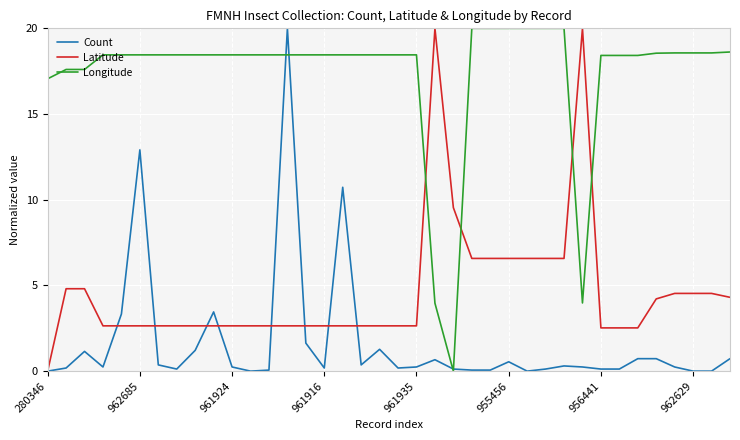

Which series has the largest total across all categories?

Longitude